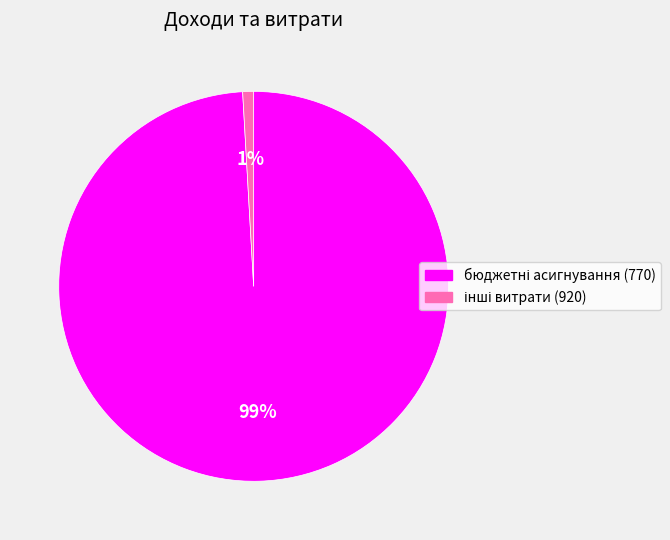

To the nearest percent, what is the difference between the largest and smallest slice percentages?

98%